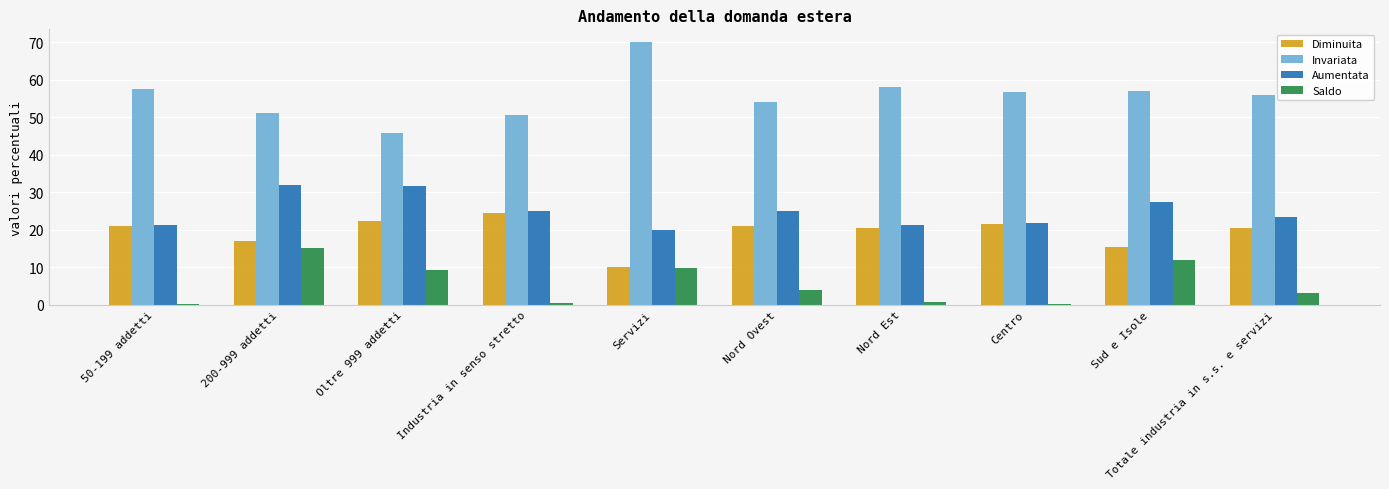

What is the approximate value of Aumentata at Sud e Isole?

27.4